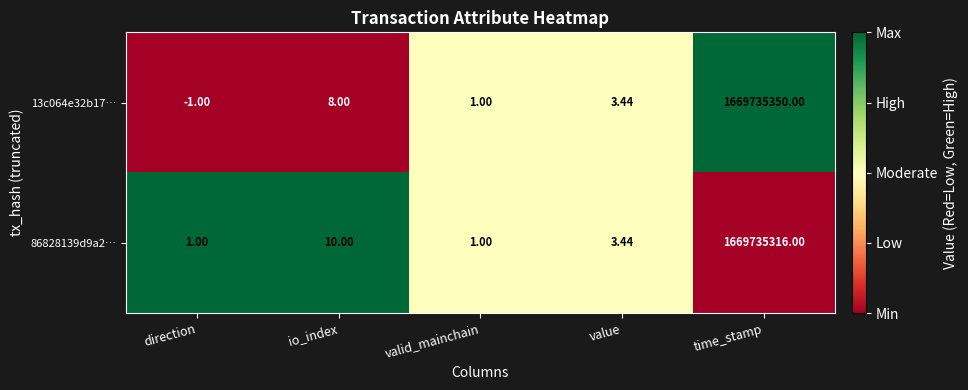

At which category is the sum across all series the highest?

time_stamp